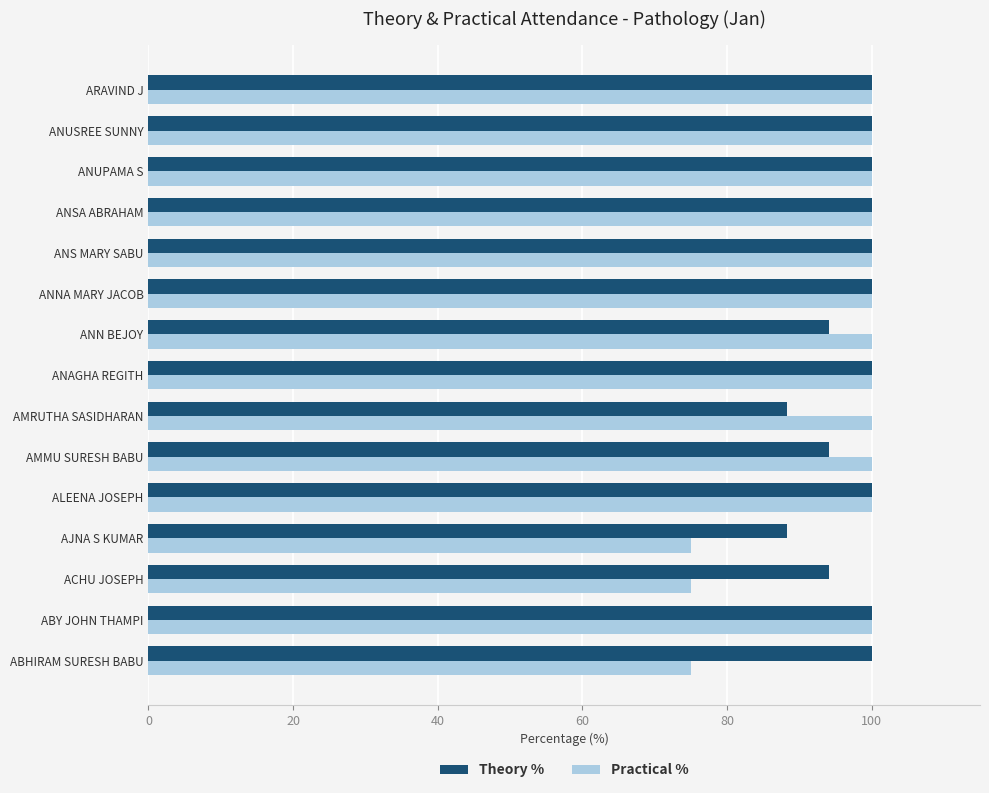

Which series has the widest spread of values?

Practical %